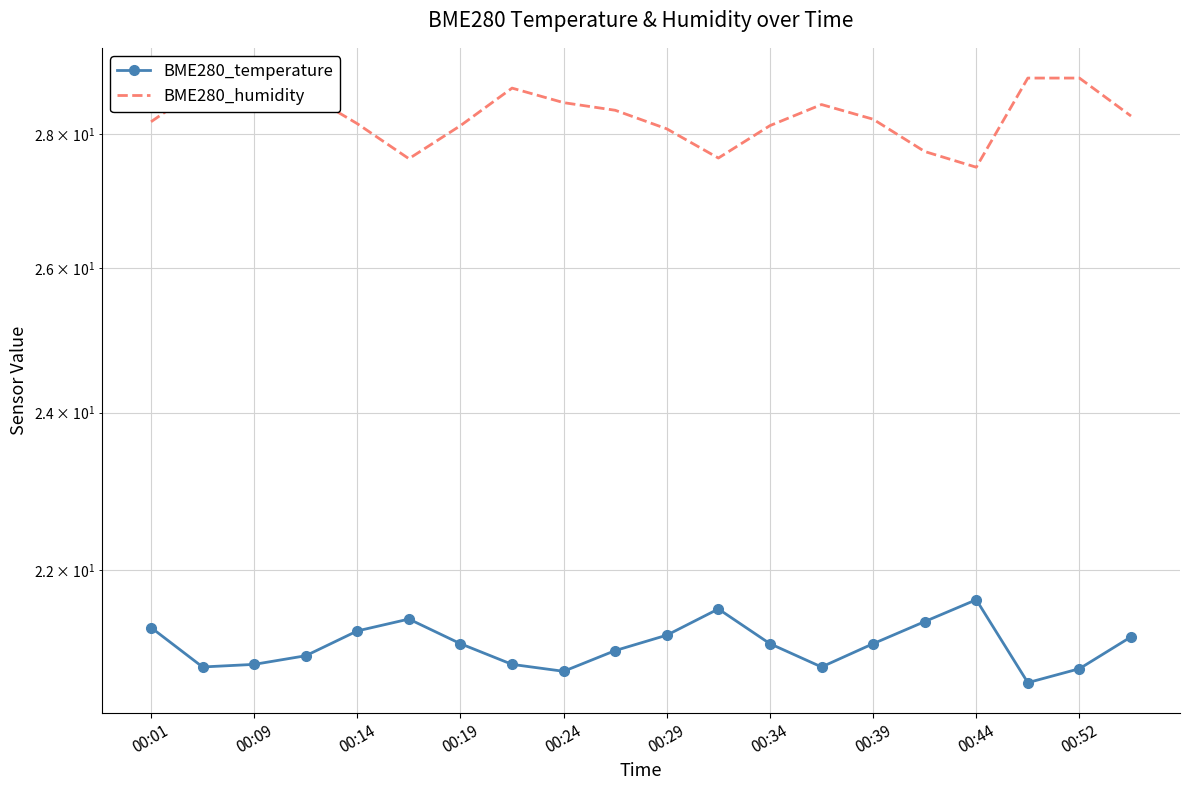

How many lines are shown in the chart?

2